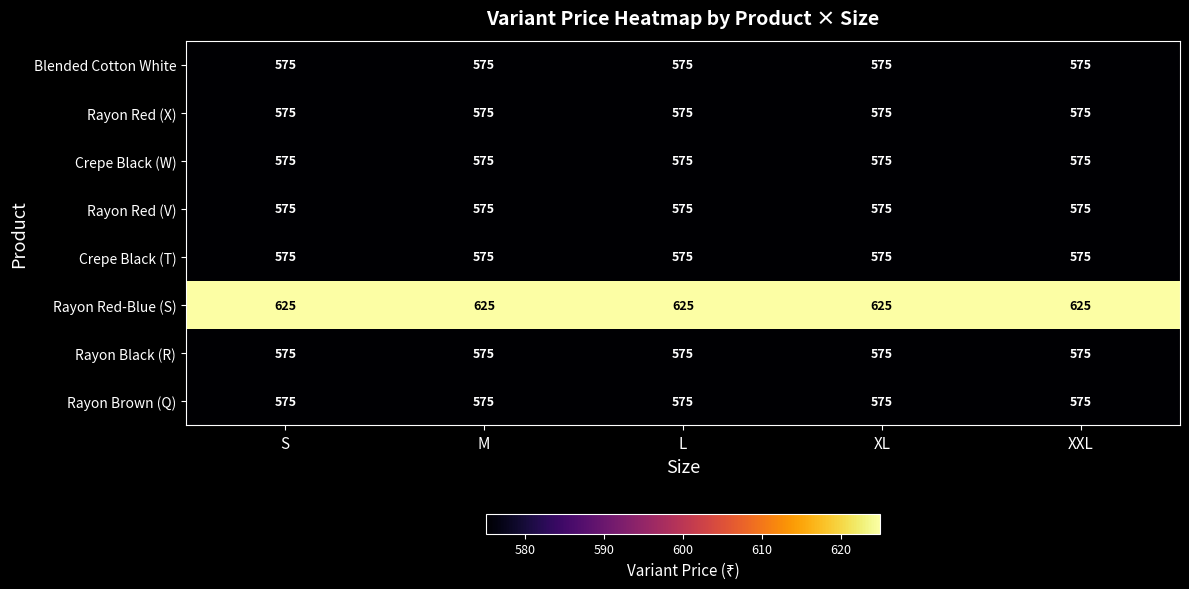

What is the smallest value displayed?

575